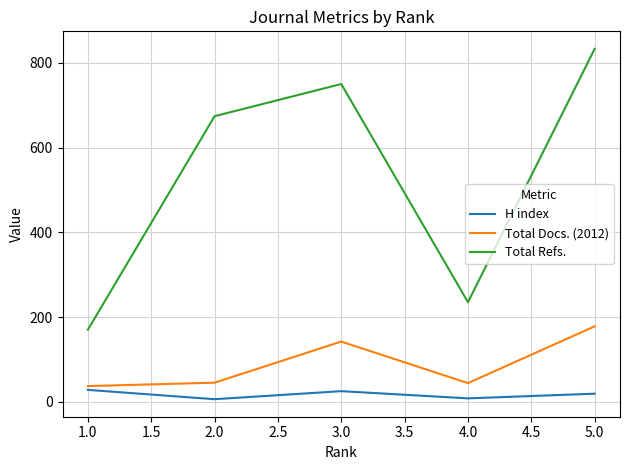

What is the average value of the Total Refs. series?

532